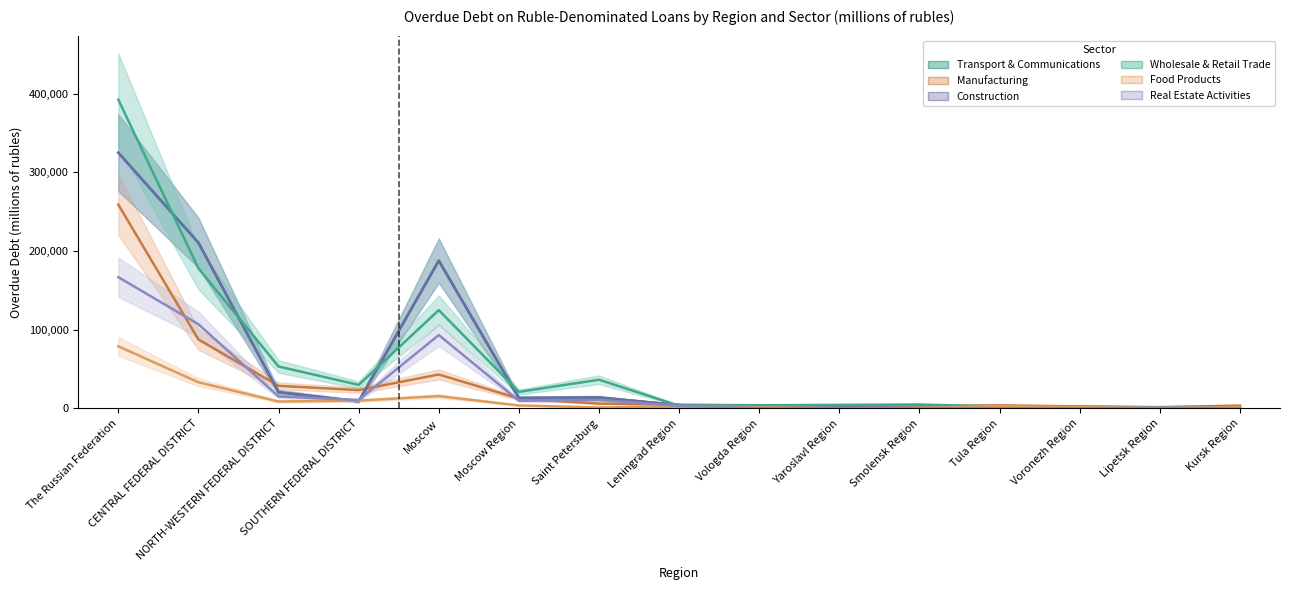

Does the chart have visible grid lines?

No